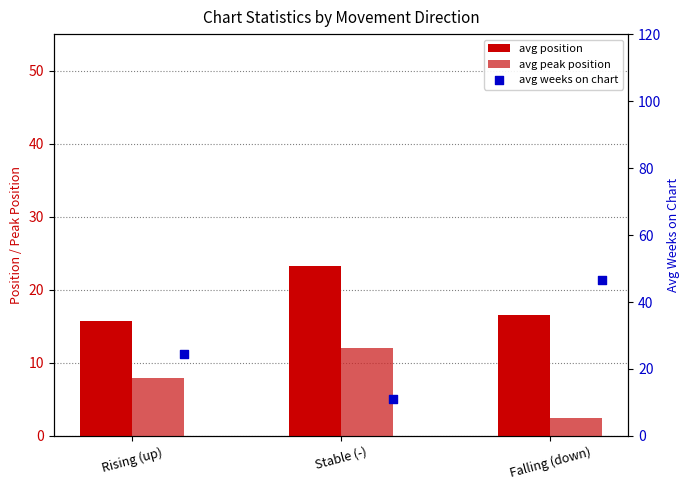

At how many categories does at least one series exceed 19?

1